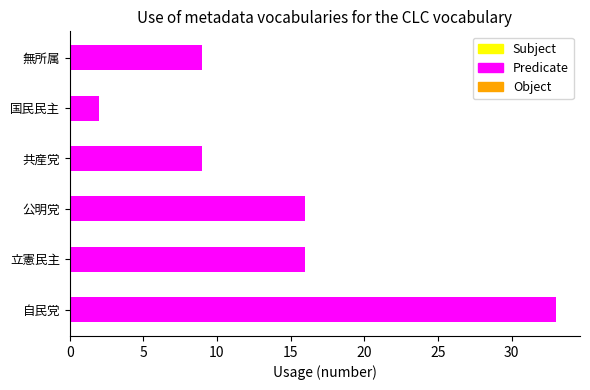

What is the average value?

14